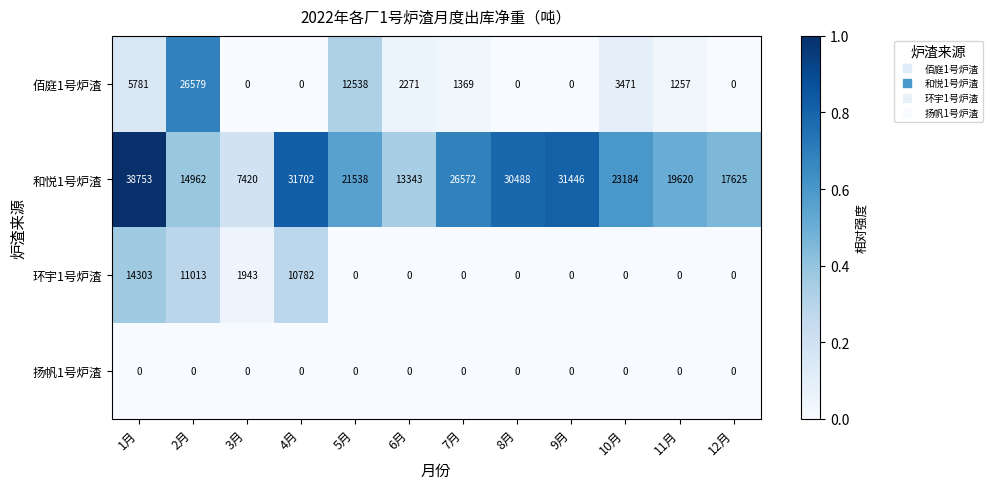

At how many categories does at least one series exceed 722?

12